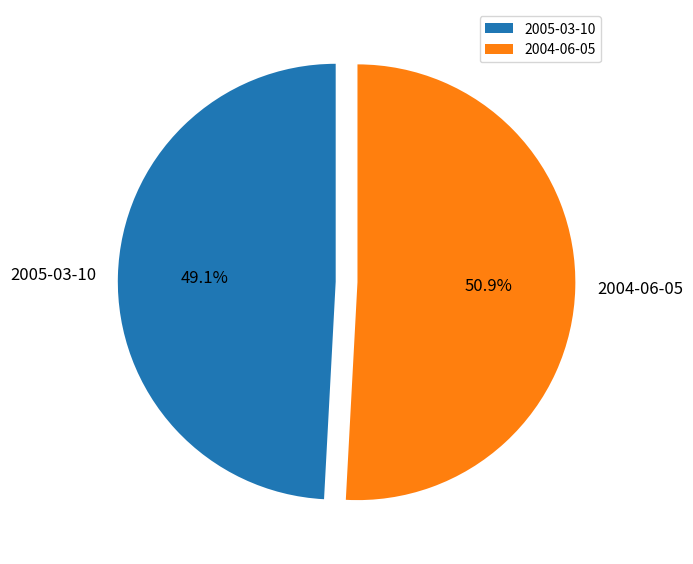

To the nearest percent, what is the average slice percentage?

50%